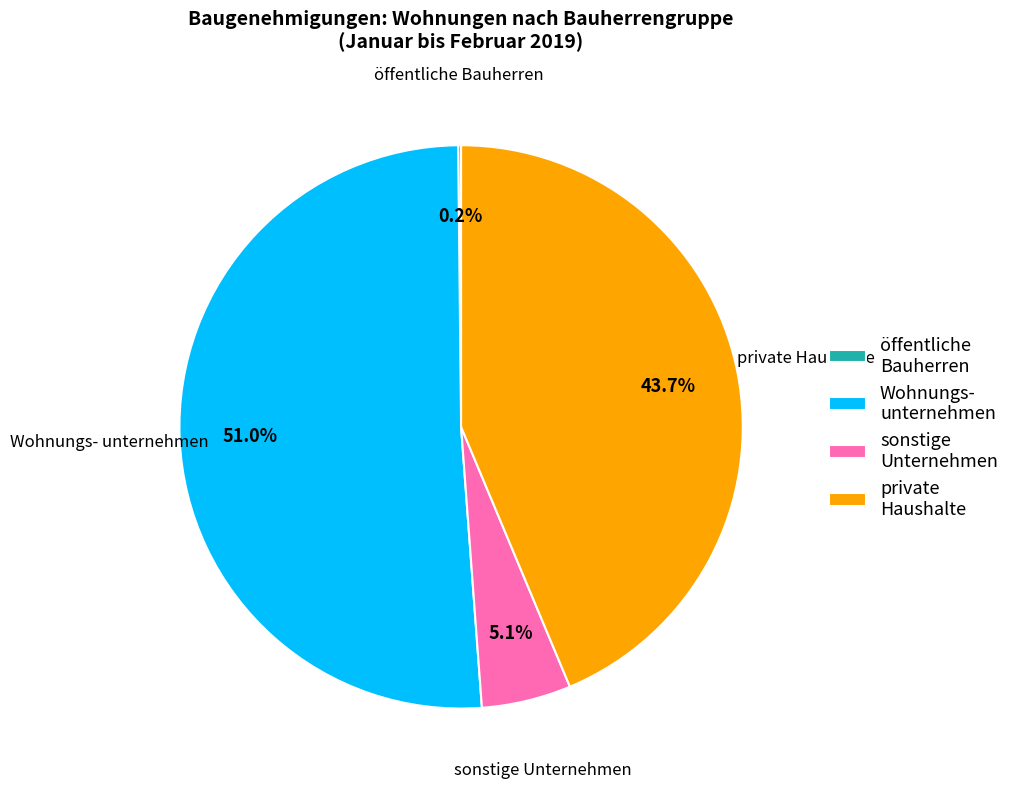

How much of the chart is everything except private Haushalte?

56.3%